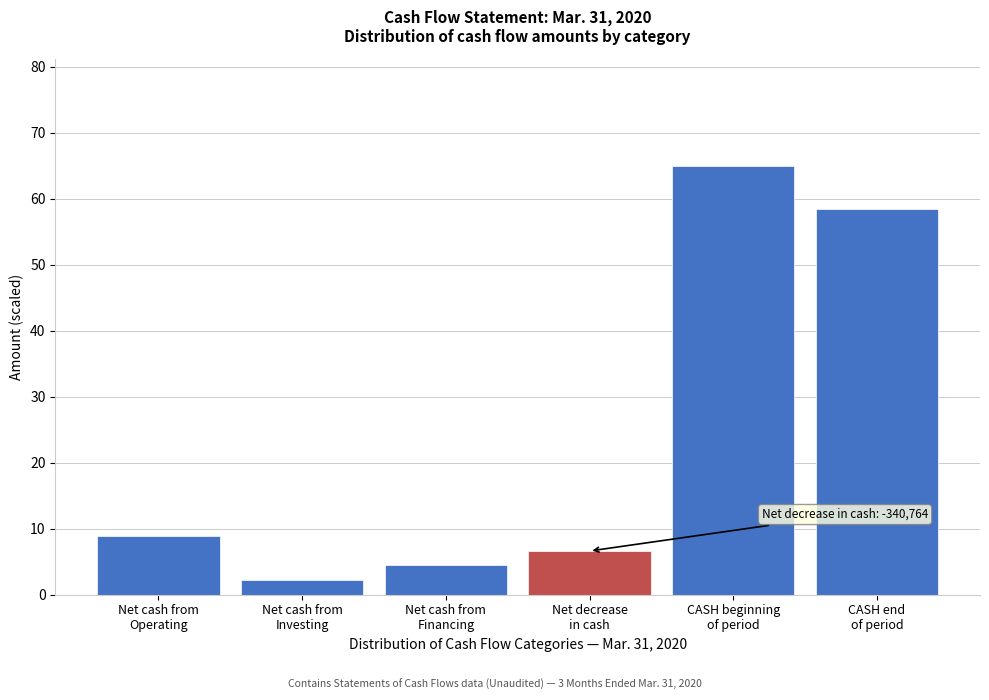

Reading left to right, transcribe all the data shown in this chart.

8.9	2.2	4.6	6.6	65.0	58.4